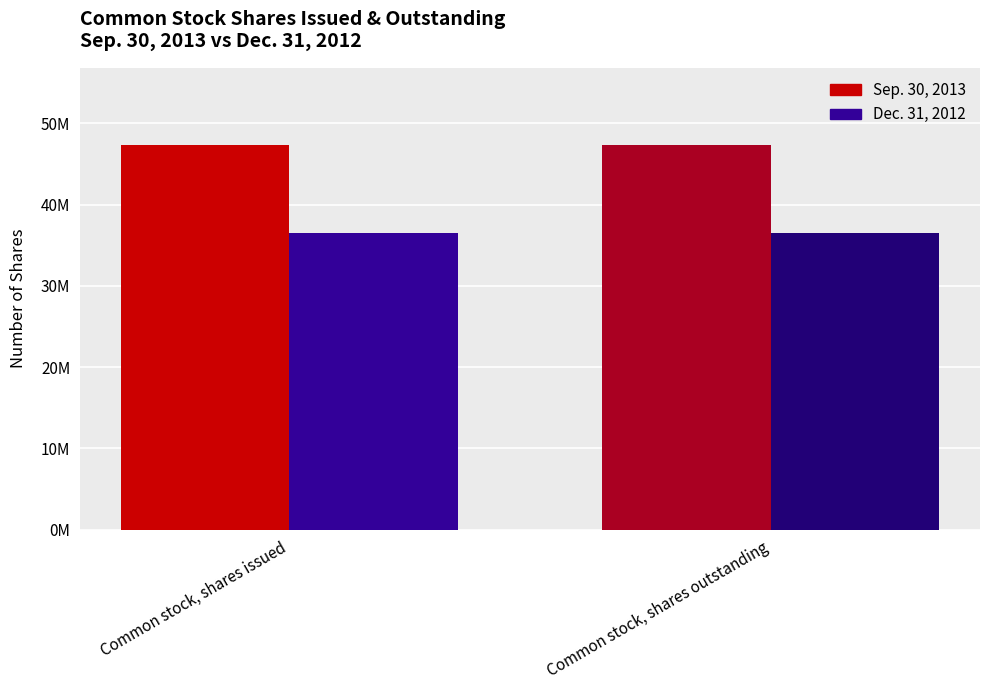

Reading left to right, list all the values displayed in this chart.

Sep. 30, 2013: Common stock, shares issued=47362047	Common stock, shares outstanding=47362047
Dec. 31, 2012: Common stock, shares issued=36490345	Common stock, shares outstanding=36490345